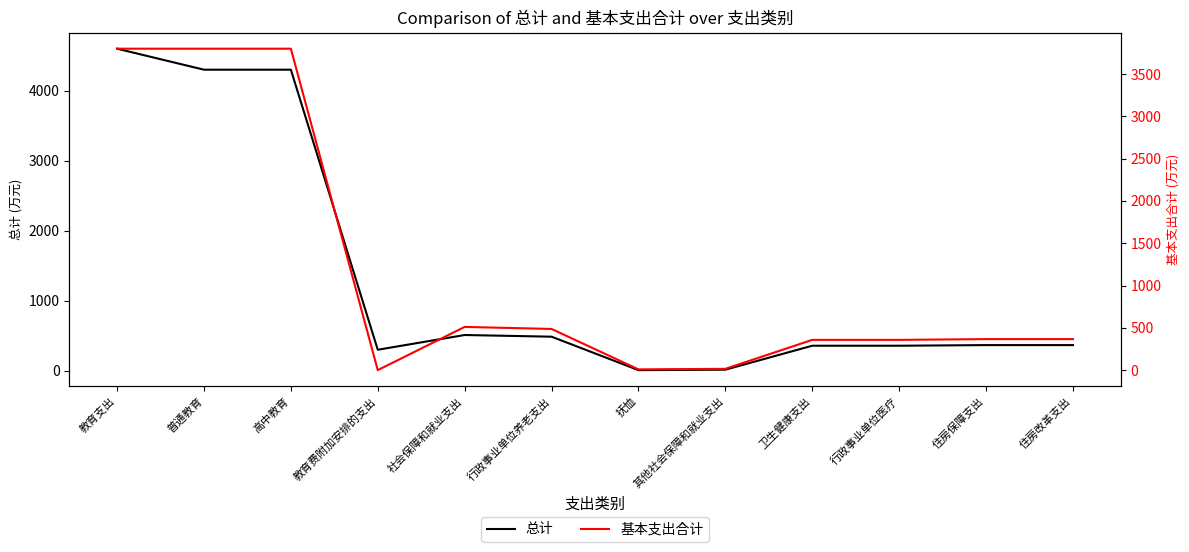

True or false: 总计 has a value of 502.6 at 住房改革支出.

False